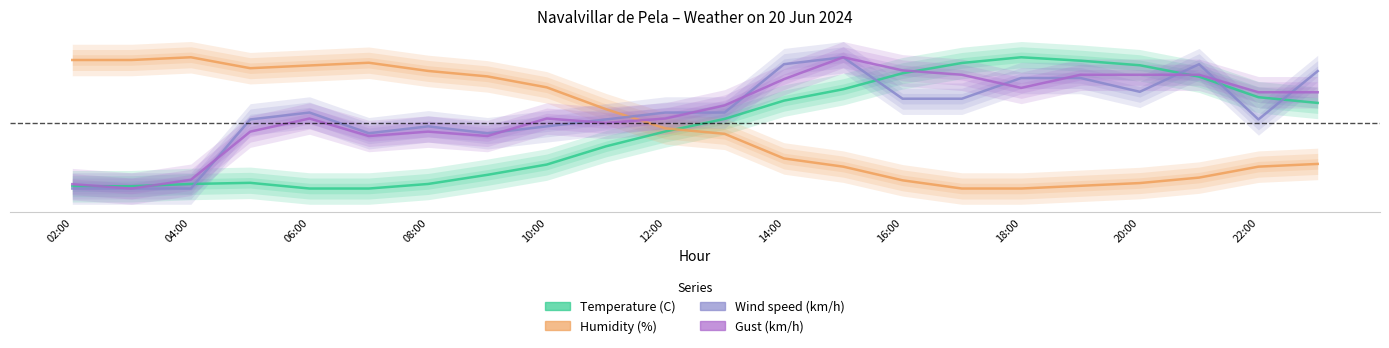

Does the chart display data point markers on the line(s)?

No